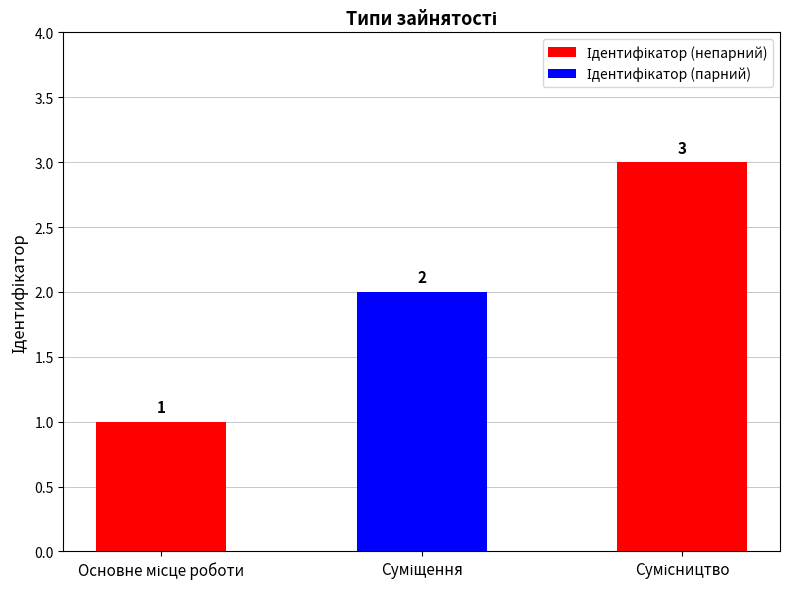

What is the maximum value shown in the chart?

3